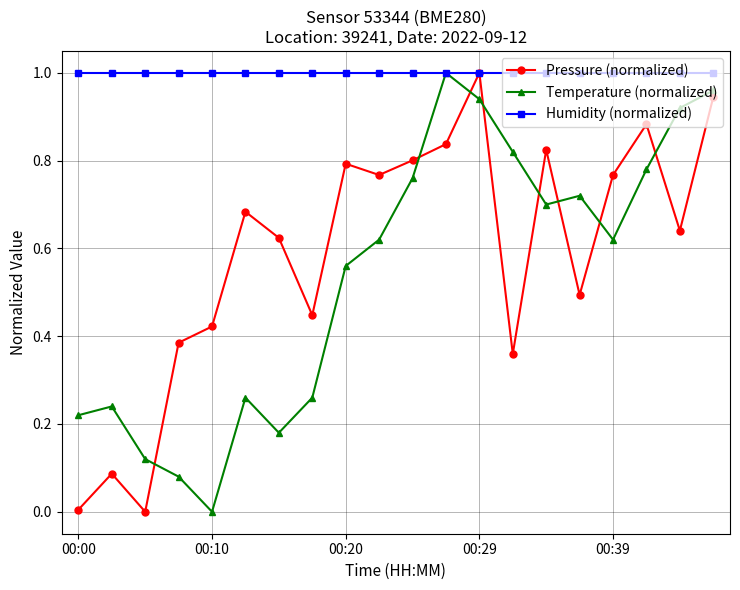

Which series has the largest total across all categories?

Humidity (normalized)